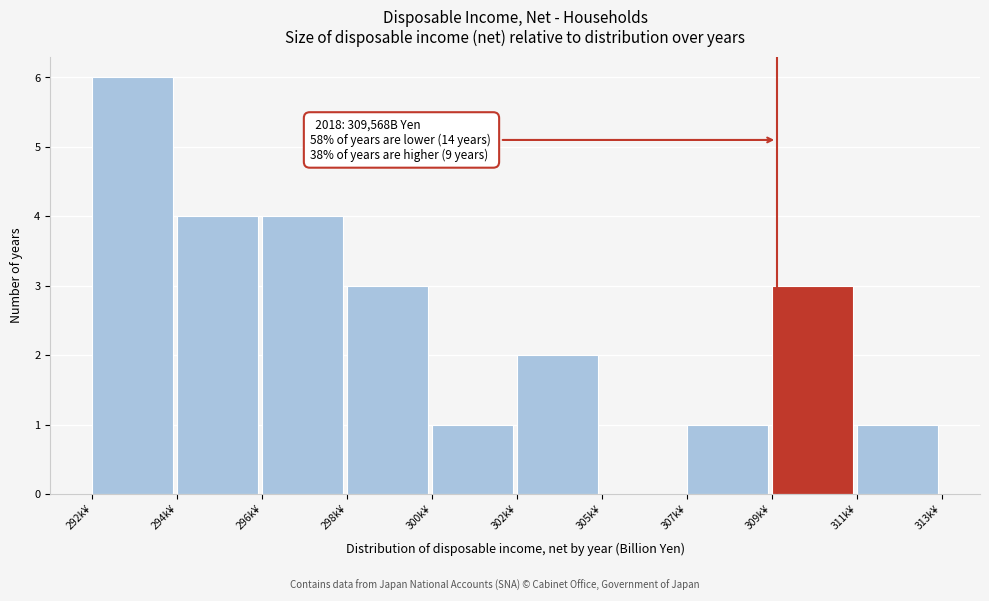

Reading left to right, extract all data points from this chart.

292k¥=6	294k¥=4	296k¥=4	298k¥=3	300k¥=1	302k¥=2	305k¥=0	307k¥=1	309k¥=3	311k¥=1